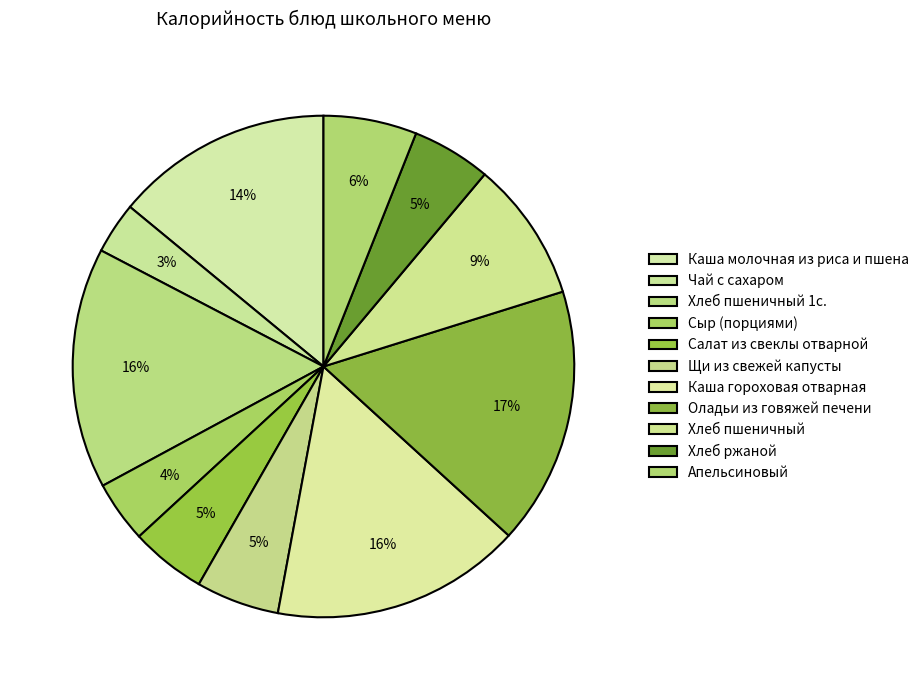

How many segments does this pie chart have?

11